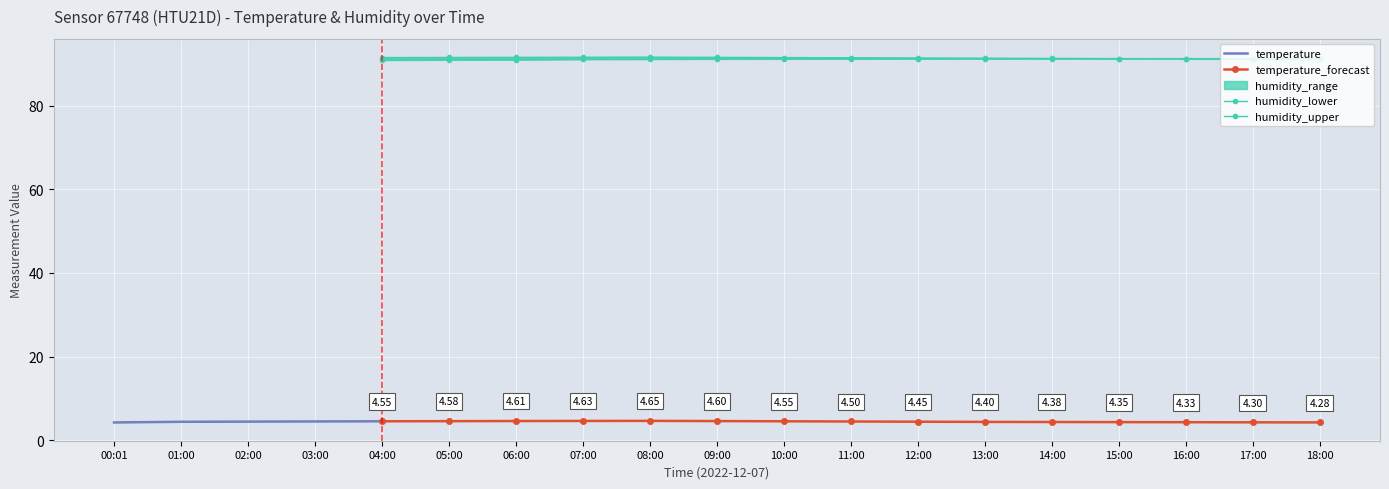

What is the total value across all series at 04:00?

186.9